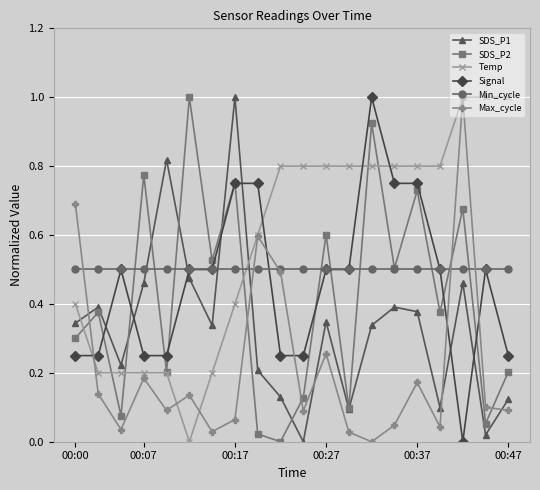

What is the value of the Max_cycle point at the 18th from the left?

1.0